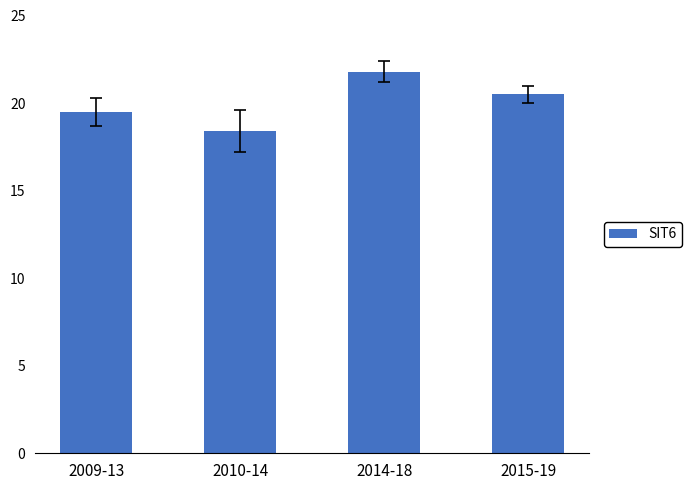

How many bars are there in total?

4